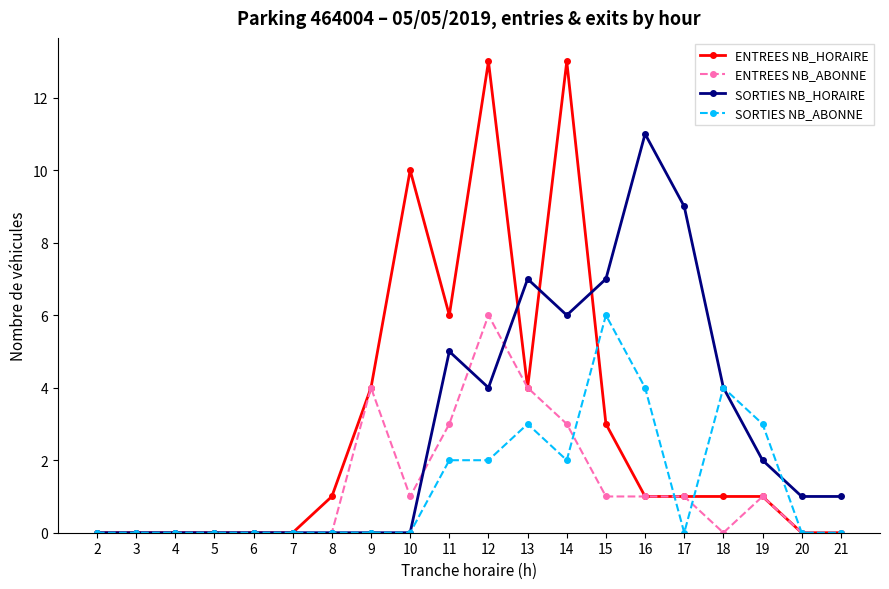

Which category has the highest value in the SORTIES NB_HORAIRE series?

16